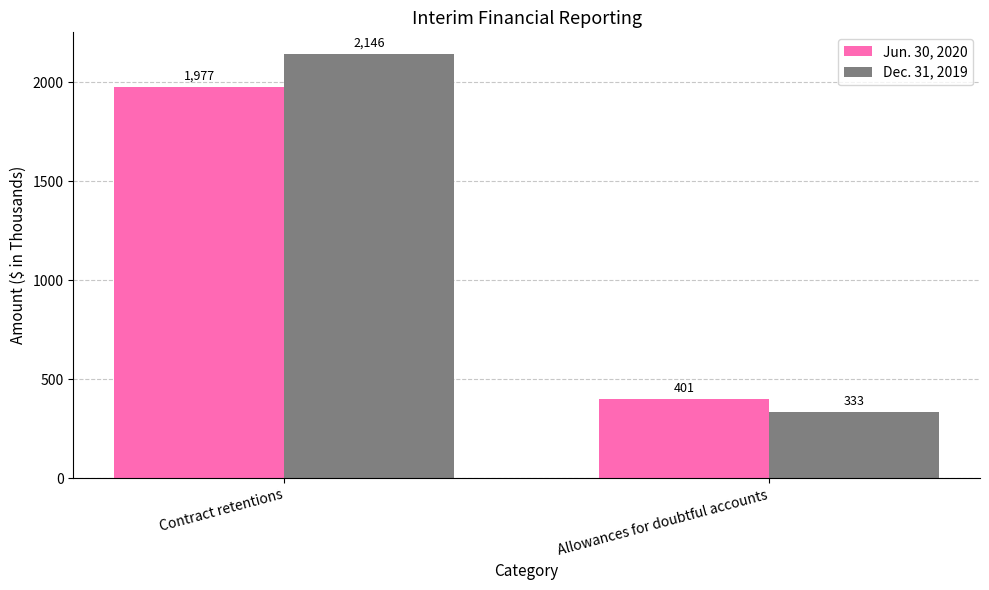

What is the spread (max minus min) of values at Allowances for doubtful accounts?

68